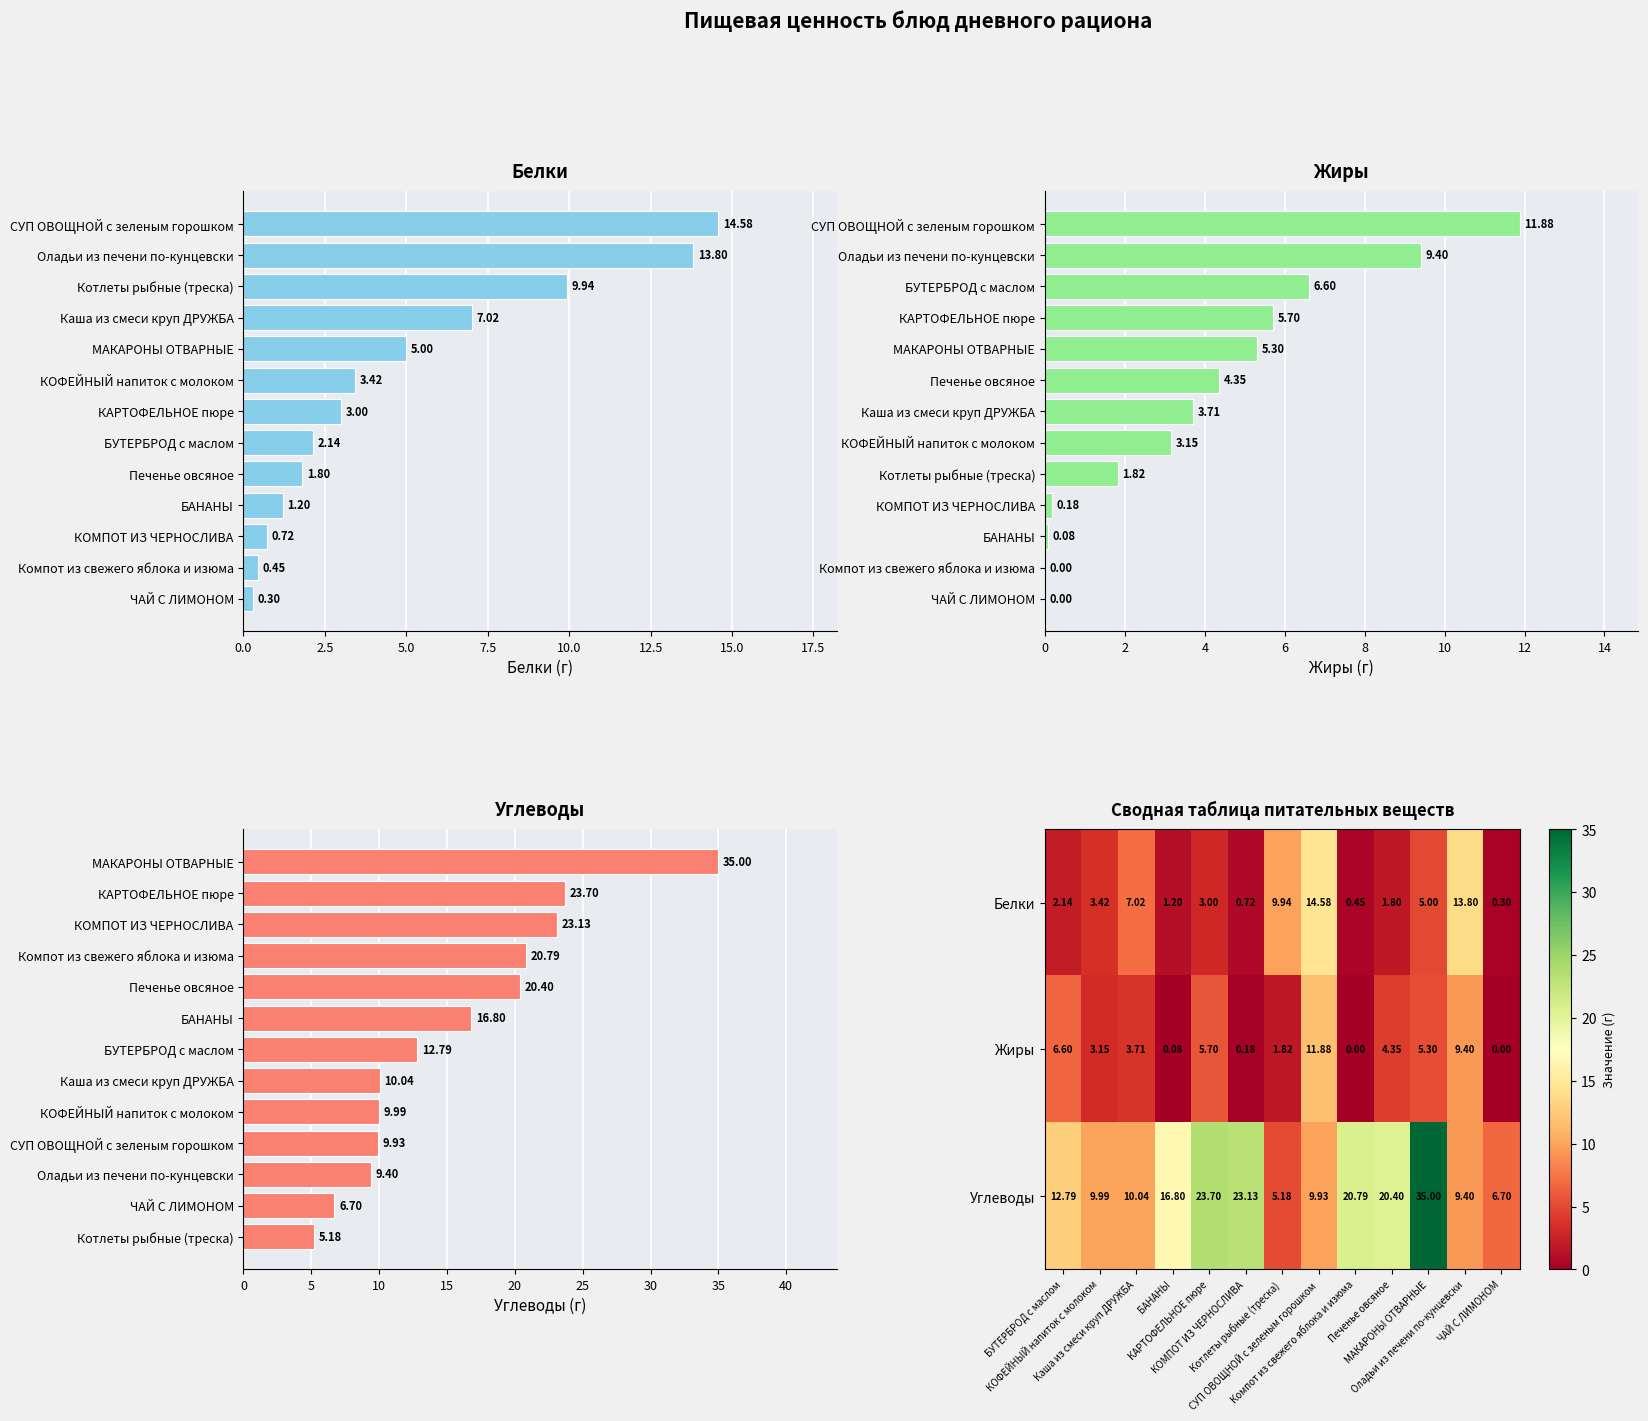

What is the spread (max minus min) of values at 15.0?

11.0